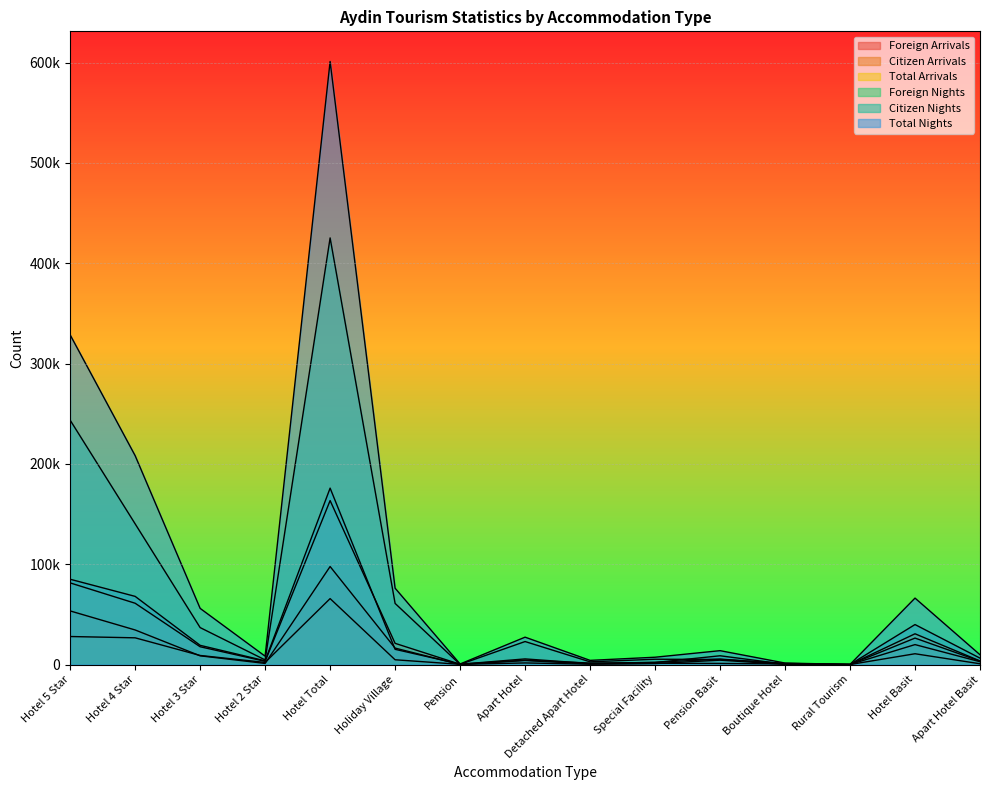

What is the sum of all Foreign Arrivals values?

231078